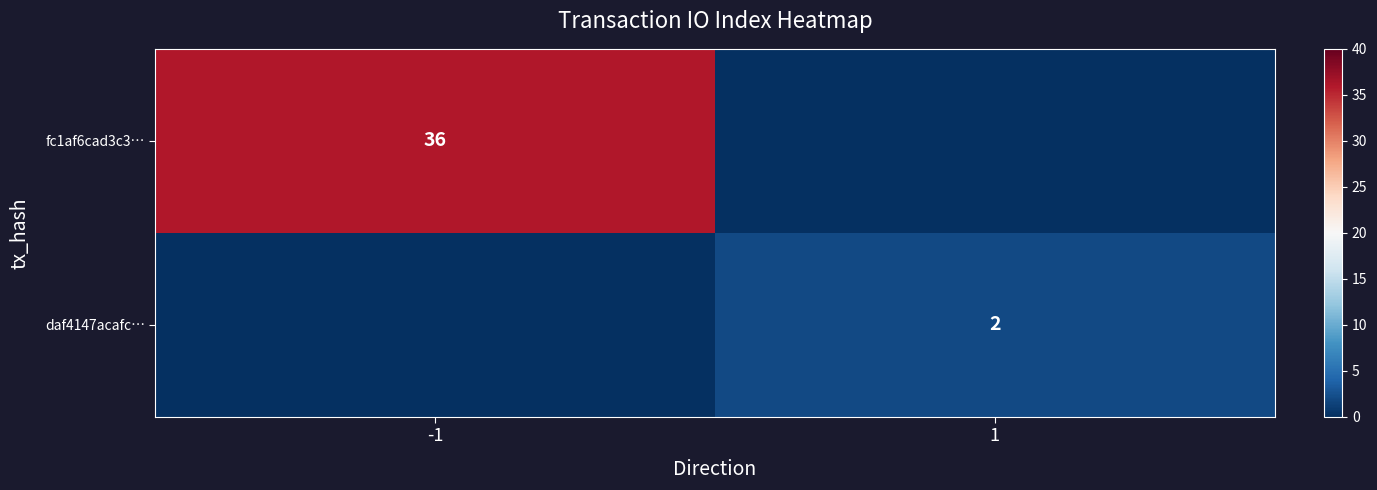

Is it true that daf4147acafc… equals 2 at 1?

True